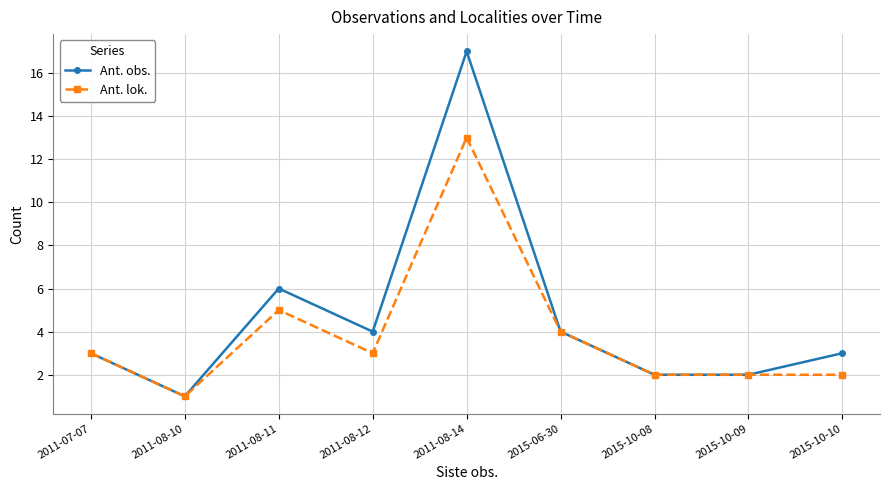

Which label corresponds to the largest value in the chart?

2011-08-14